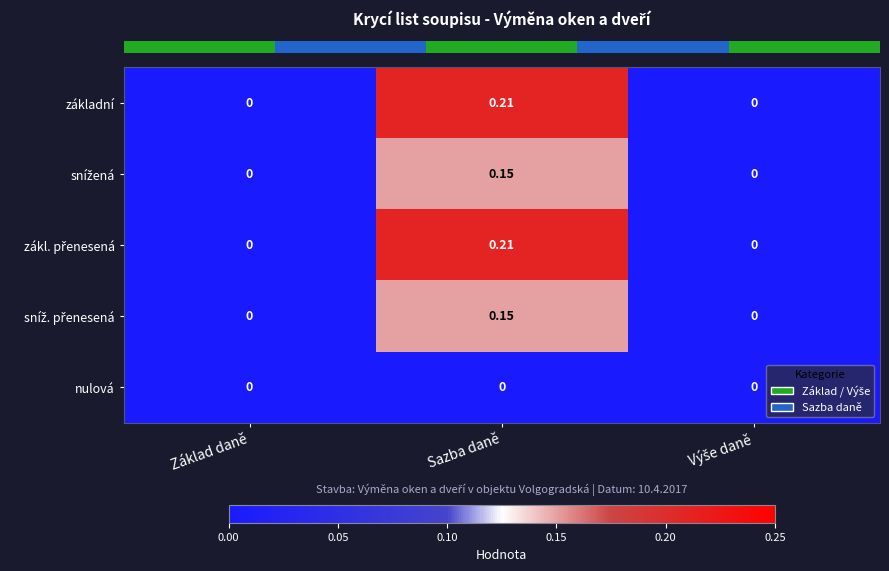

At which category is the sum across all series the highest?

Sazba daně